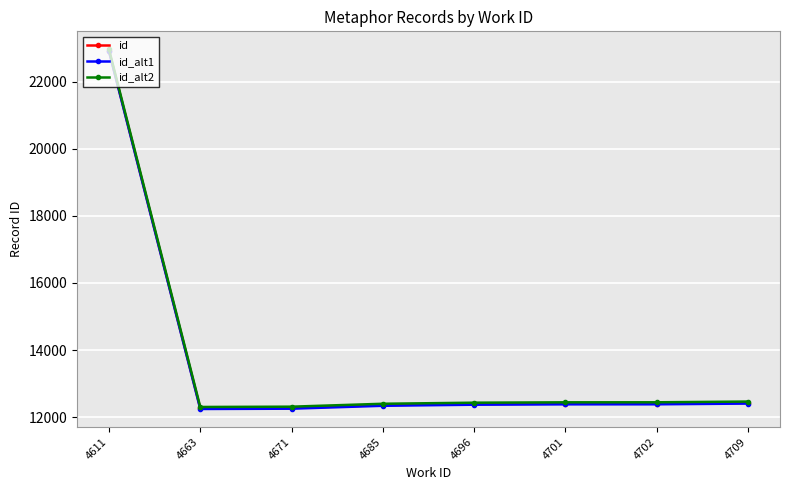

Is it true that id_alt1 equals 12380 at 4702?

True